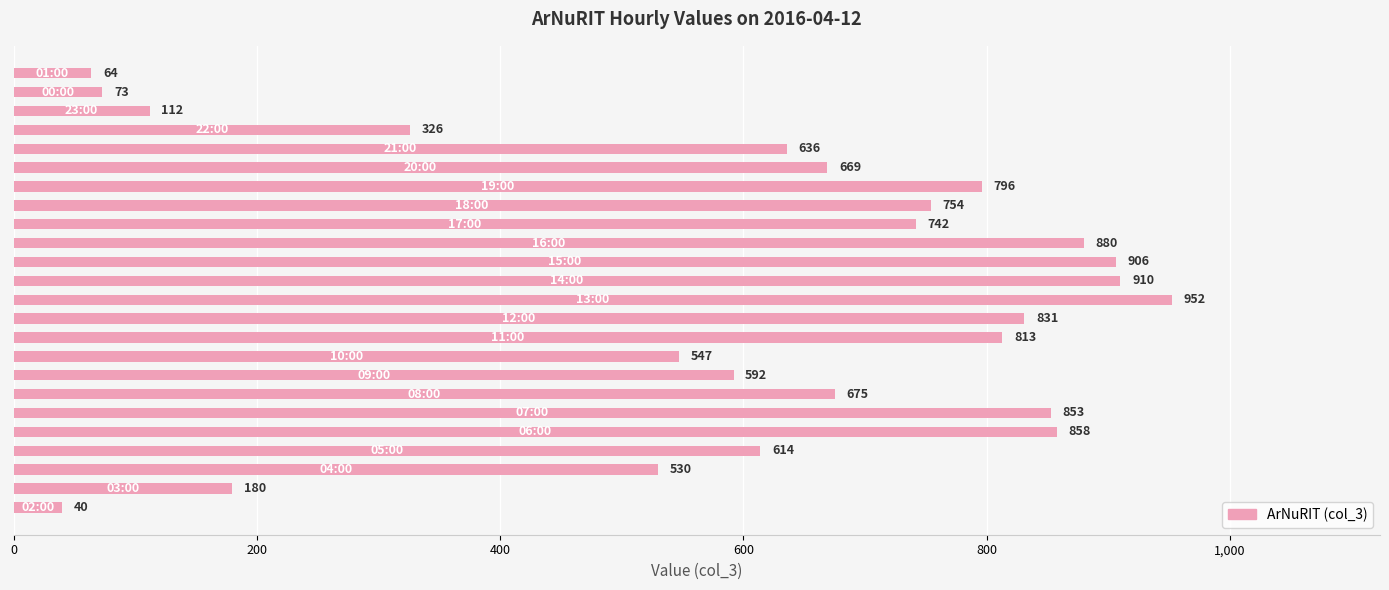

What is the difference between the maximum and minimum values?

912